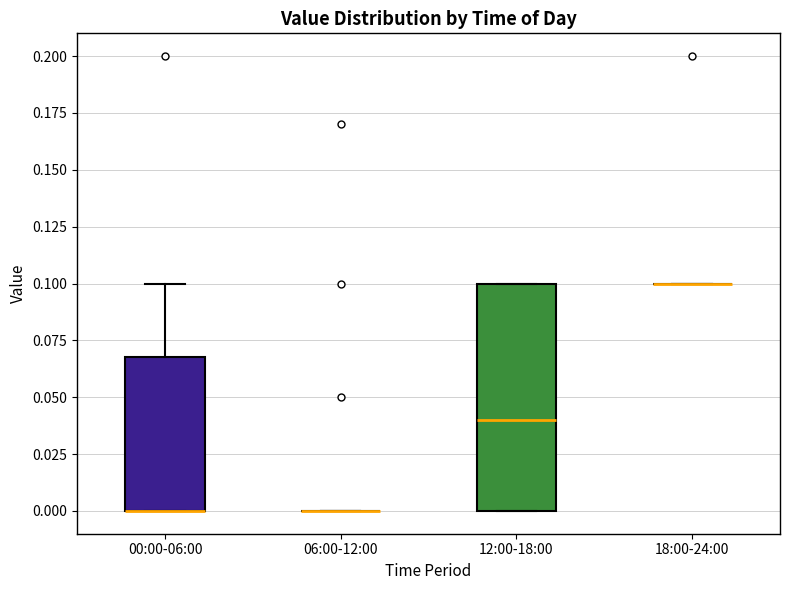

Which box is the tallest, from its lower edge to its upper edge?

12:00-18:00